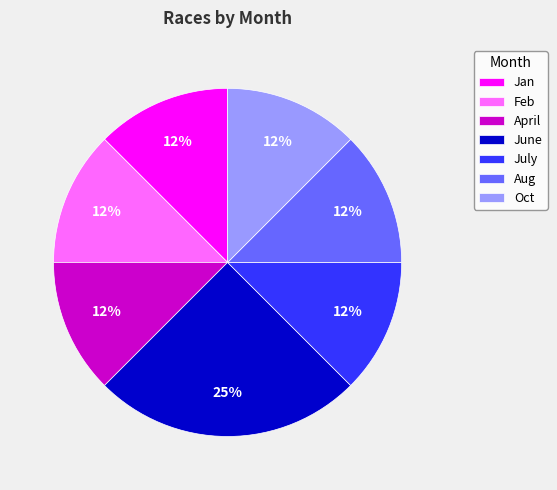

What is the largest slice in the pie chart?

June